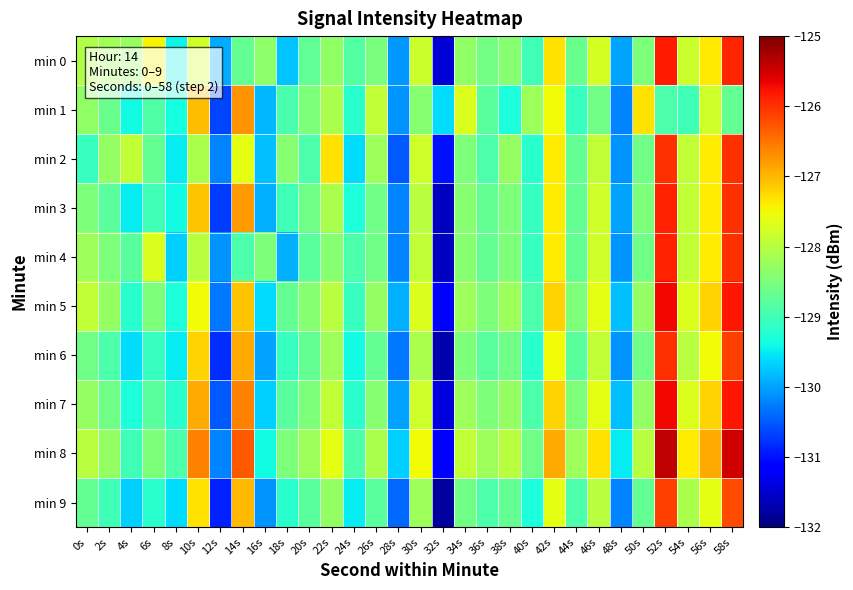

Which series has the largest total across all categories?

min 8